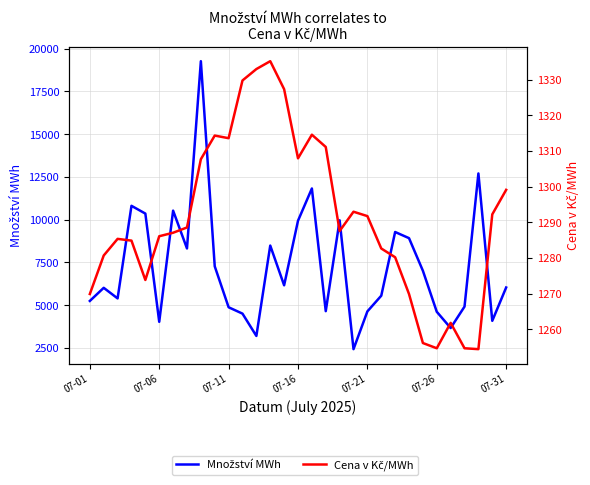

What is the difference between the maximum and minimum values in the Cena v Kč/MWh series?

80.8